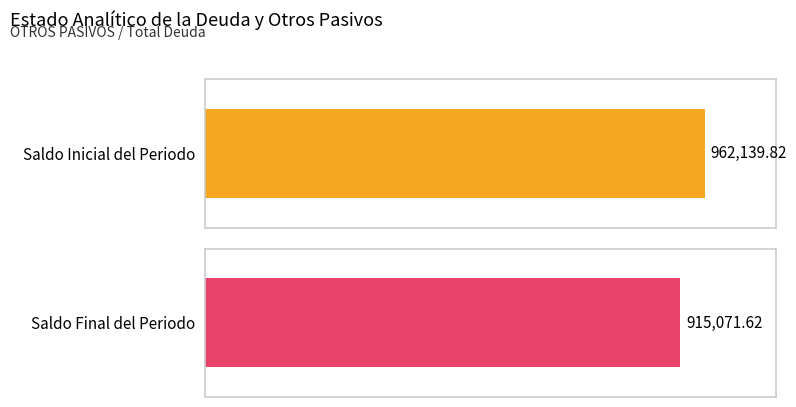

The Saldo Final del Periodo series shows 477656.8 at Total Deuda y Otros Pasivos. True or false?

False